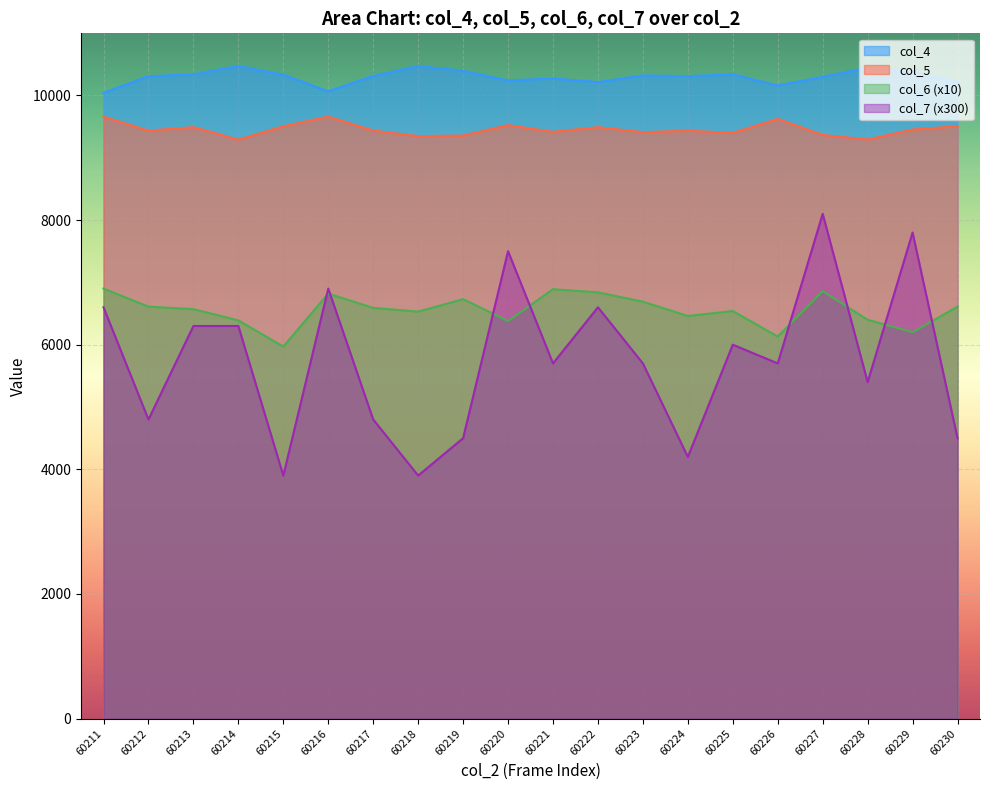

Where do col_6 and col_7 first cross each other?

60215 and 60216